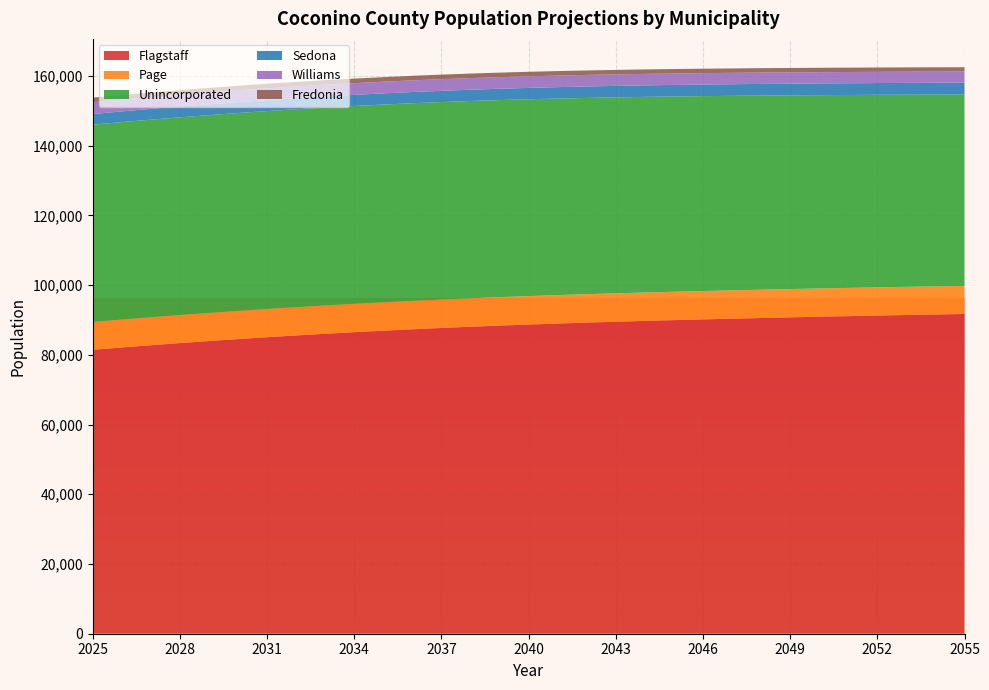

Reading right to left, extract all data points from this chart.

Flagstaff: 91720.9	91578.8	91427.6	91268.7	91103.1	90931.4	90751.9	90564.4	90369.9	90168.0	89955.9	89734.0	89496.2	89243.9	88975.7	88691.1	88385.6	88058.3	87706.8	87328.9	86926.9	86498.4	86045.0	85562.9	85055.3	84516.6	83955.4	83368.7	82756.1	82115.0	81447.2
Page: 8061.0	8070.0	8078.5	8086.7	8094.6	8102.2	8109.6	8117.4	8124.6	8131.1	8138.9	8144.2	8148.7	8153.6	8155.9	8157.6	8158.6	8157.1	8155.2	8150.9	8144.3	8137.1	8127.9	8116.4	8102.9	8088.1	8071.2	8053.3	8032.2	8011.0	7987.5
Unincorporated: 54895.1	55009.5	55122.9	55235.9	55349.6	55464.2	55579.1	55693.7	55805.0	55914.1	56020.3	56122.6	56217.8	56309.2	56393.0	56471.3	56541.6	56602.6	56654.6	56697.9	56731.4	56755.6	56770.4	56776.7	56774.2	56761.7	56742.2	56714.0	56680.0	56638.5	56585.6
Sedona: 3411.8	3399.3	3387.7	3376.9	3367.0	3358.0	3349.8	3341.4	3330.7	3322.6	3312.3	3302.6	3292.5	3282.2	3271.4	3259.6	3247.3	3234.8	3223.0	3210.1	3196.9	3183.6	3169.2	3155.6	3140.9	3126.1	3112.3	3097.4	3083.4	3069.4	3055.2
Williams: 3183.7	3194.3	3204.9	3215.4	3226.0	3236.5	3247.1	3255.6	3265.7	3274.7	3284.4	3292.9	3302.2	3310.2	3318.9	3326.6	3333.9	3342.0	3347.0	3353.9	3359.6	3364.2	3368.8	3373.2	3375.7	3378.1	3379.5	3381.9	3382.2	3382.6	3382.8
Fredonia: 1238.3	1240.8	1243.5	1246.5	1249.8	1253.4	1257.7	1261.0	1265.2	1269.2	1272.2	1276.2	1279.9	1282.7	1286.3	1288.9	1292.3	1294.7	1298.0	1300.3	1302.5	1305.6	1307.8	1309.9	1312.0	1315.1	1317.2	1319.2	1321.3	1323.4	1326.4